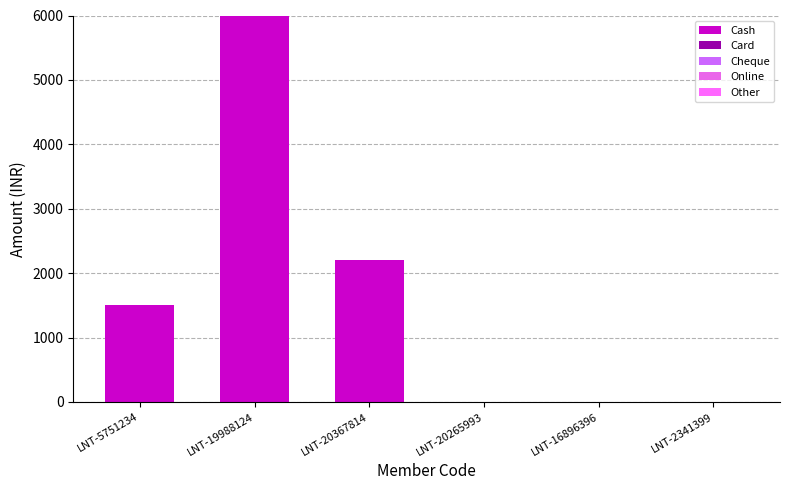

What position from the left is LNT-20367814?

3